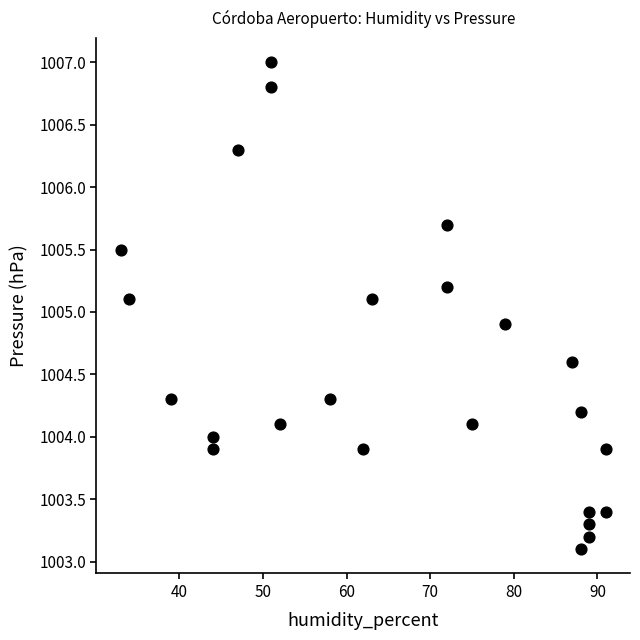

What is the range of Y values (max minus min)?

3.9